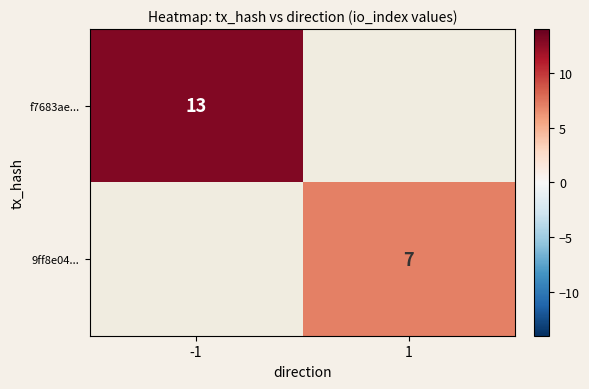

At how many categories does at least one series exceed 8?

1